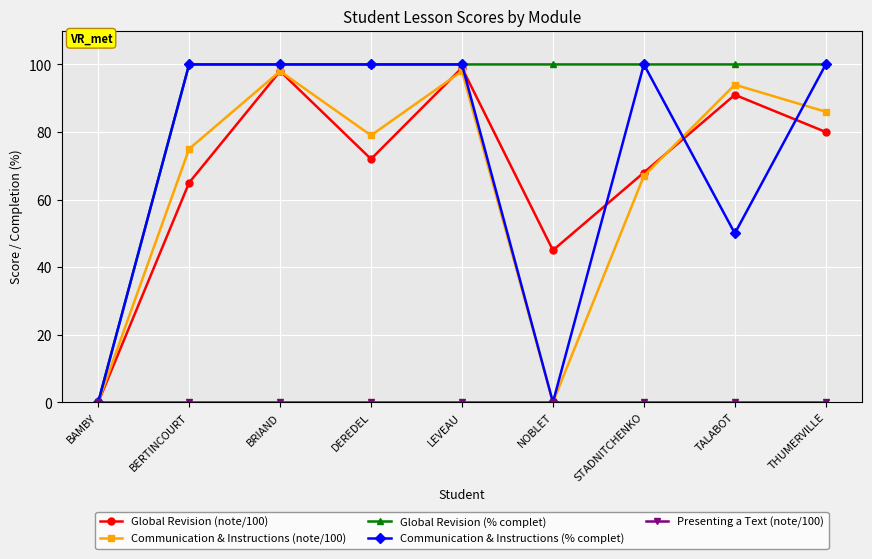

Between BRIAND and DEREDEL, which series saw the biggest shift?

Global Revision (note/100)